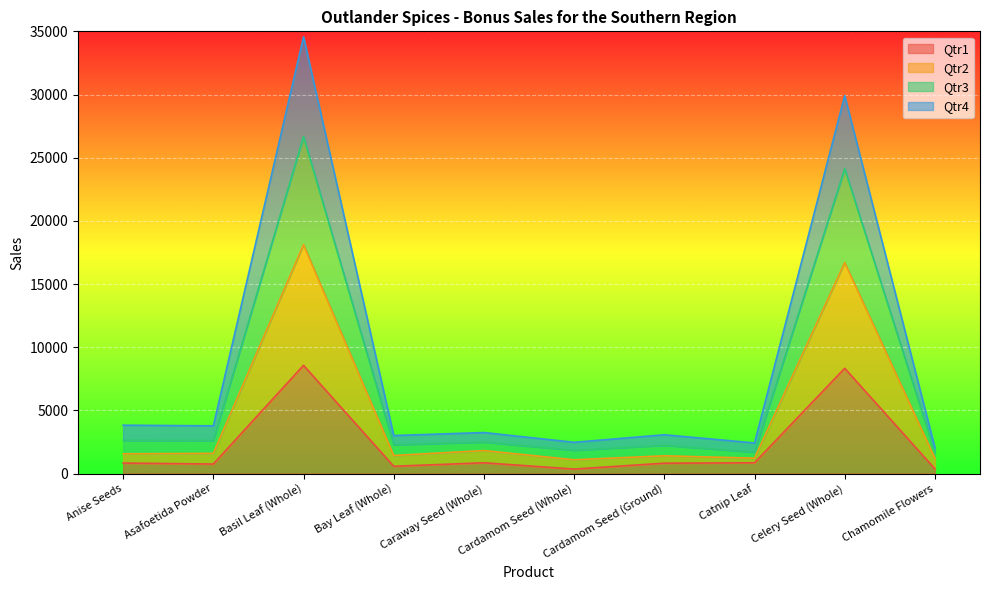

What is the total value across all series at Anise Seeds?

3829